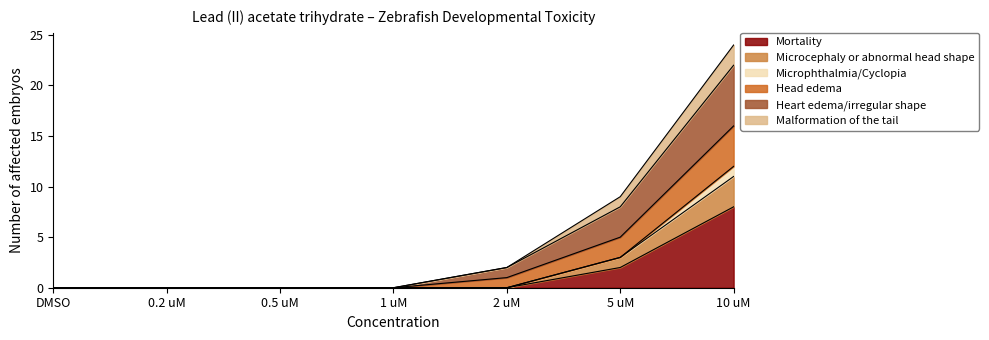

The value of Heart edema/irregular shape at 2 uM is 3. True or false?

False